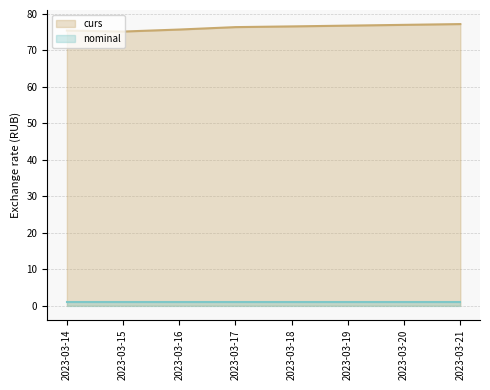

What is the difference between the maximum and minimum values in the curs series?

2.0